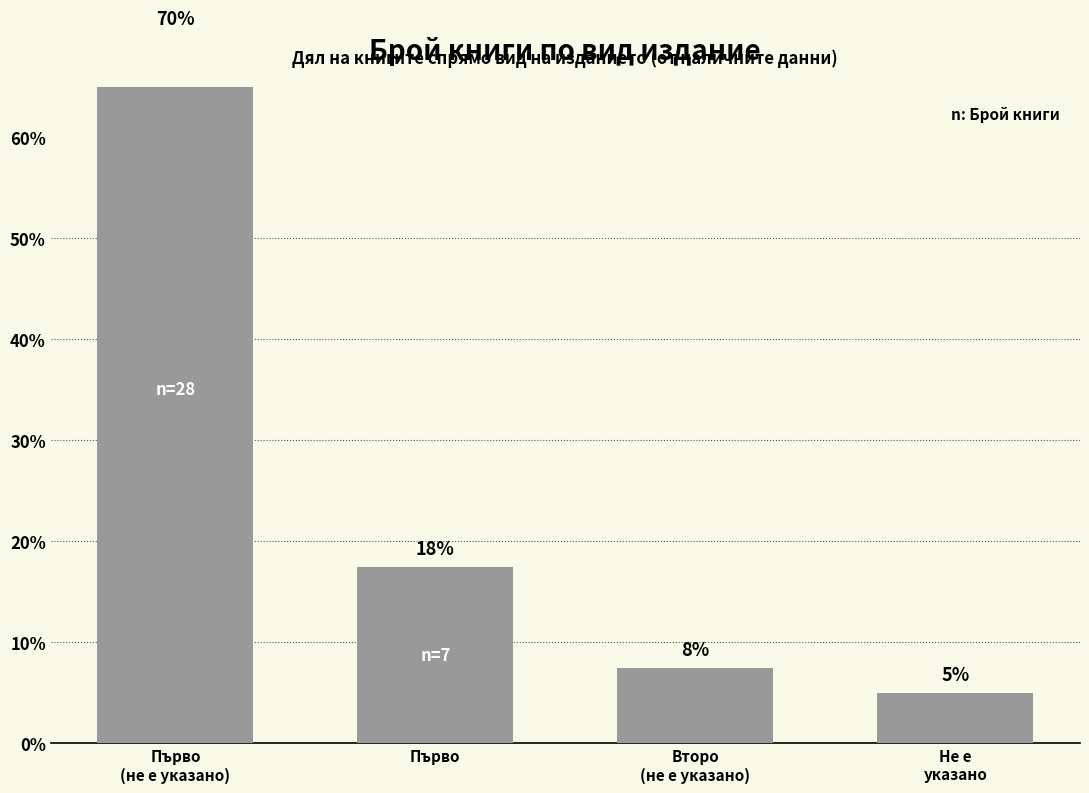

Are the bars horizontal?

No